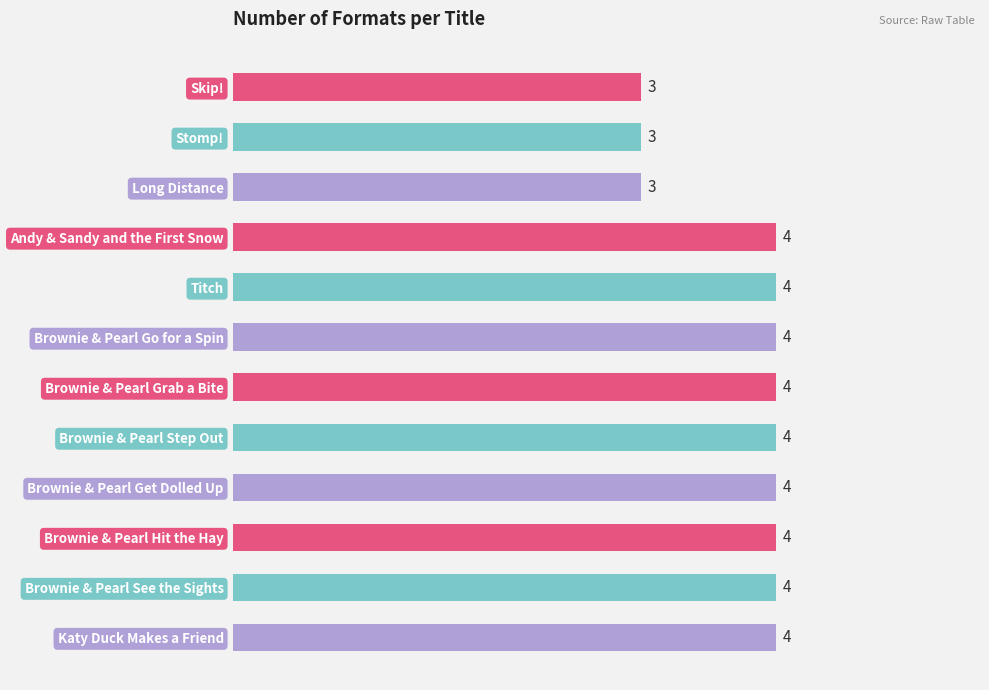

What is the average value?

4